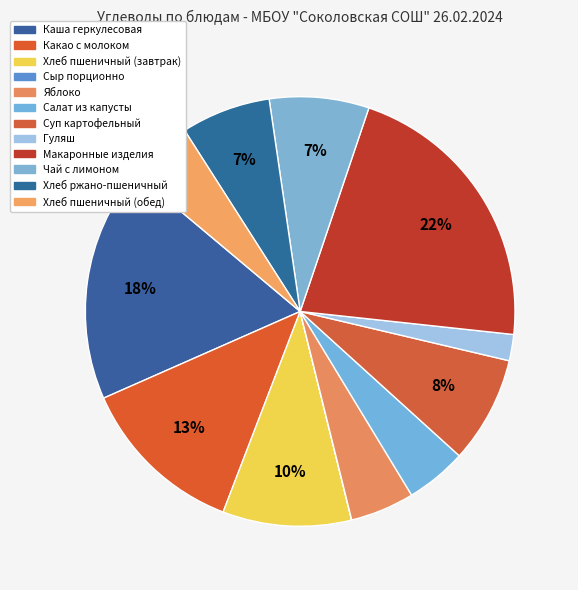

To the nearest percent, what is the combined percentage of Хлеб пшеничный (завтрак) and Салат из капусты?

14%